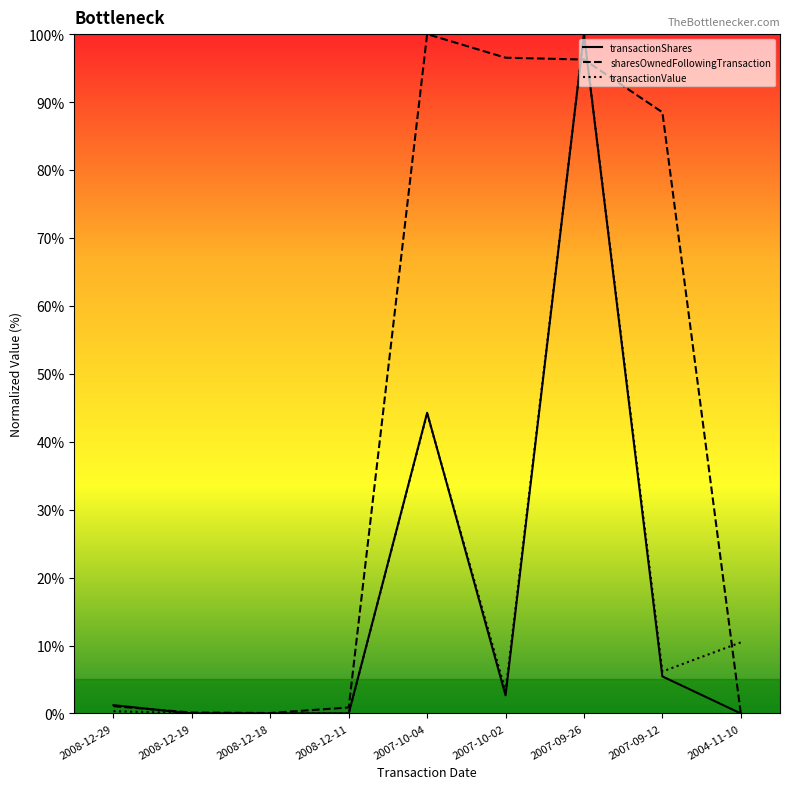

What is the difference between the highest and lowest values at 2008-12-19?

0.1